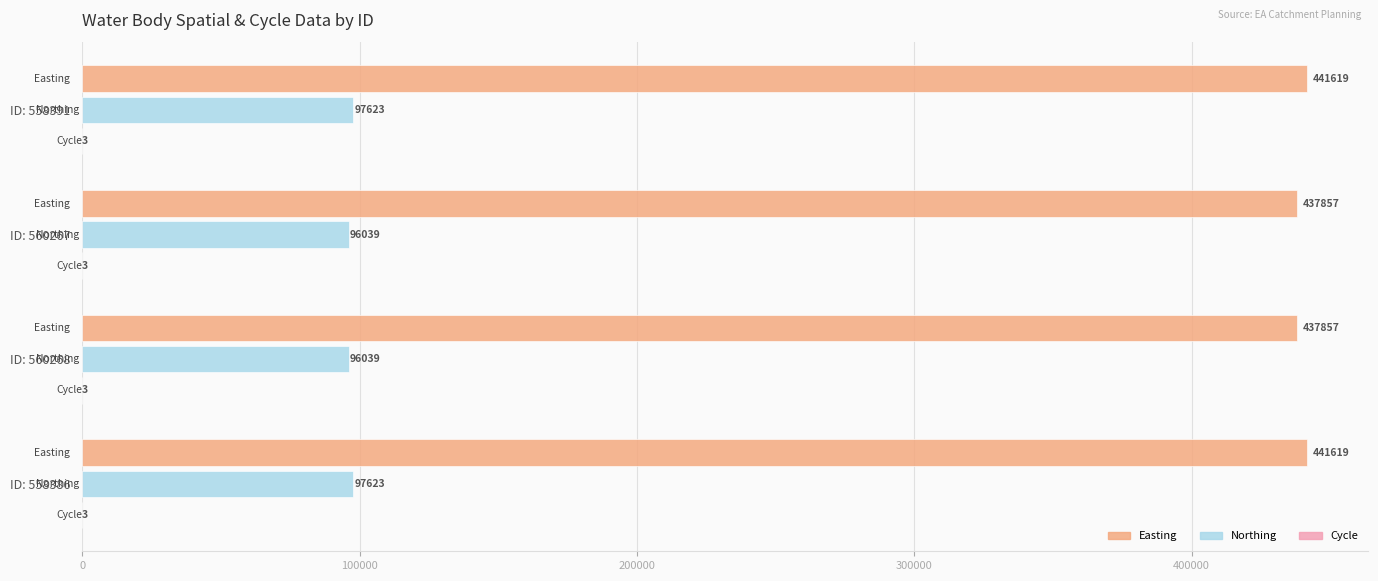

What is the greatest value displayed?

441619